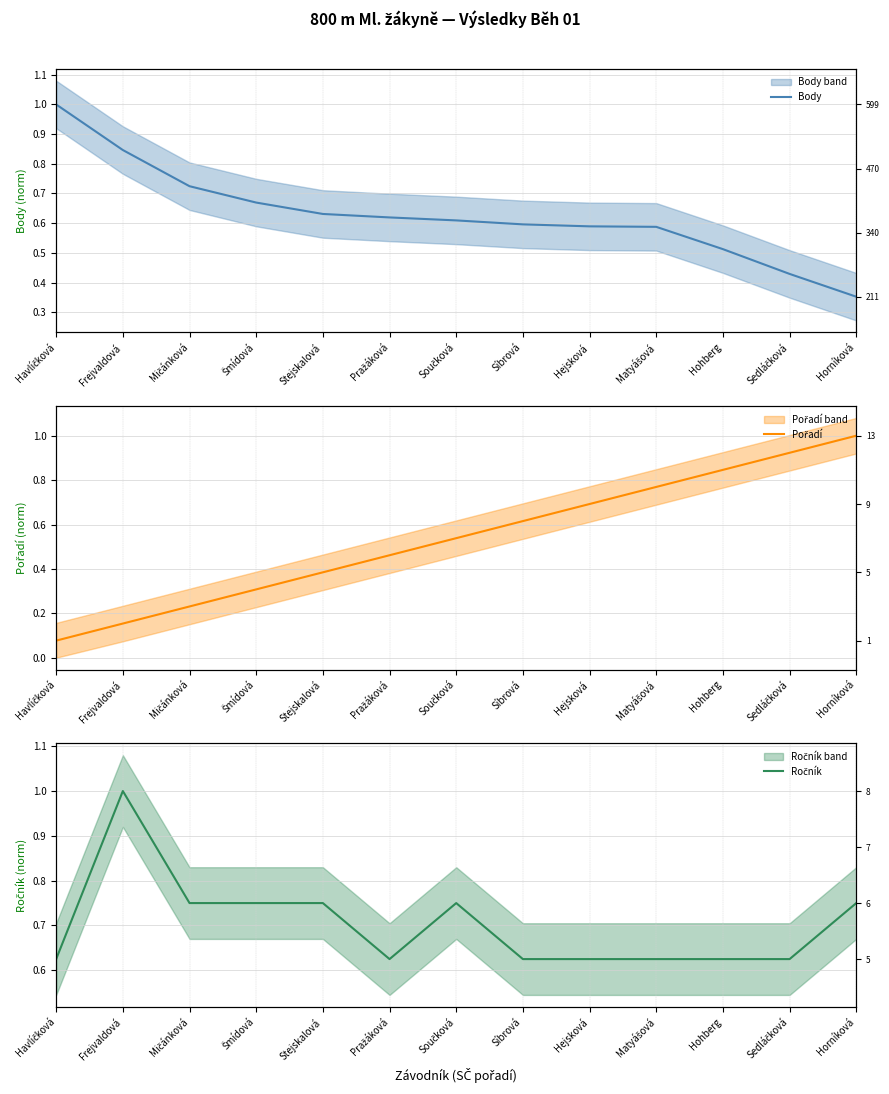

Which series ends up on top after the final intersection of Body and Pořadí?

Pořadí